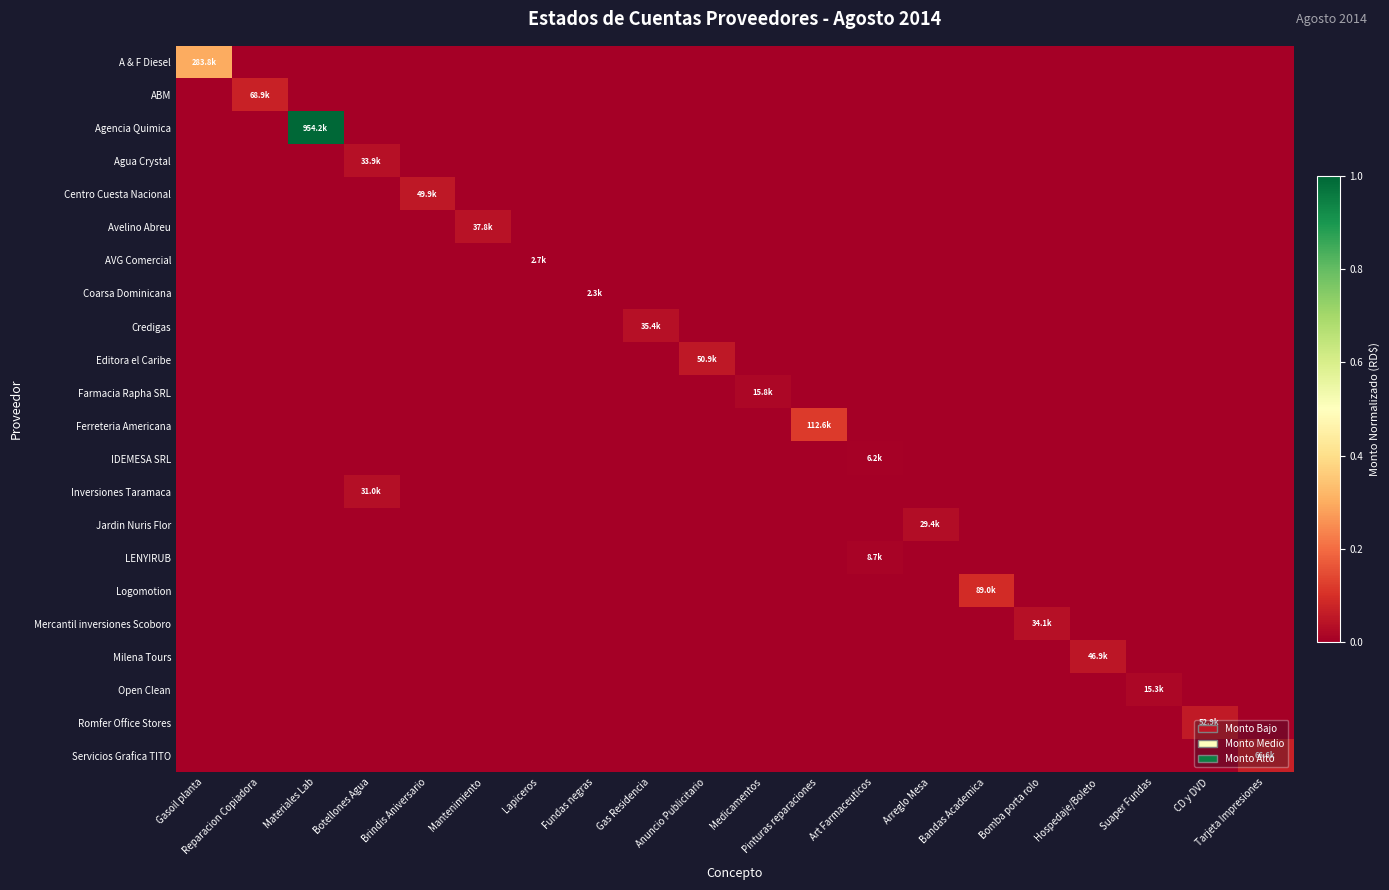

What is the total value across all series at Pinturas reparaciones?

0.1